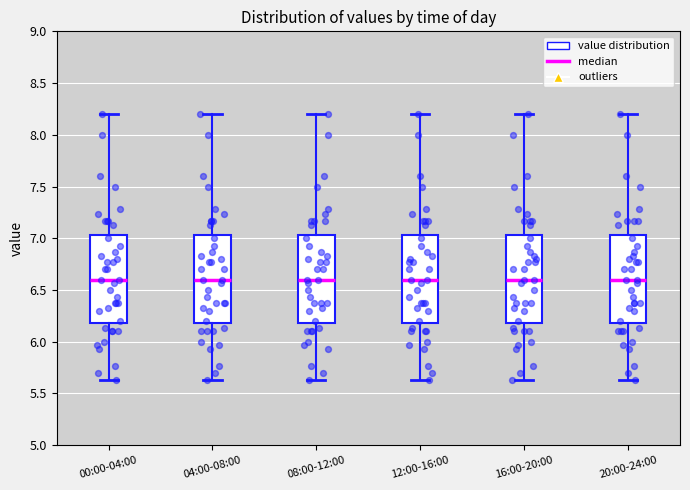

Where is the upper edge of the box for 16:00-20:00 on the y-axis? The values are not printed on the chart, so give them approximately, as read against the axis.

7.05